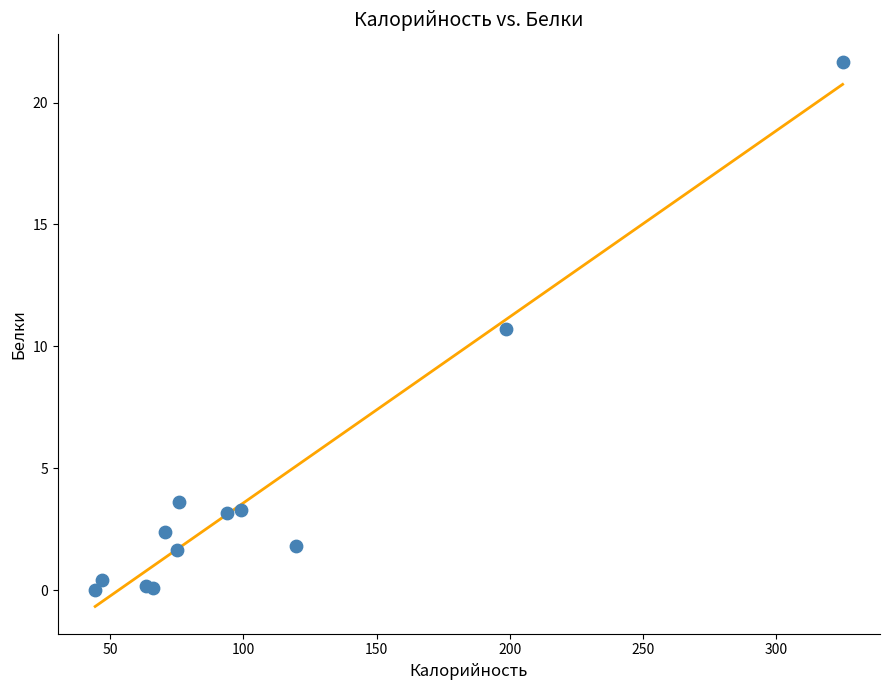

What Y value in the scatter plot is closest to 10?

10.7